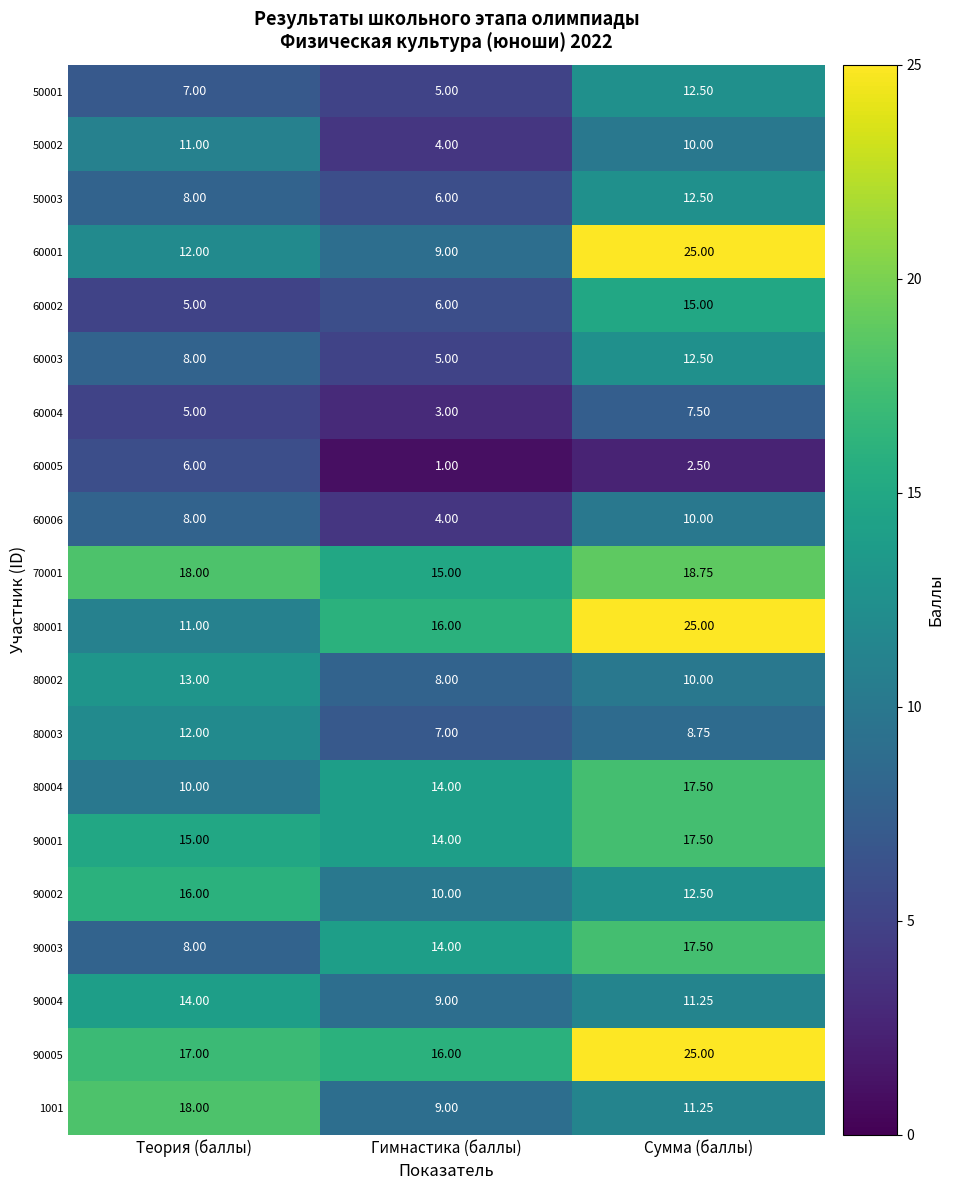

Count the number of data series in this chart.

20